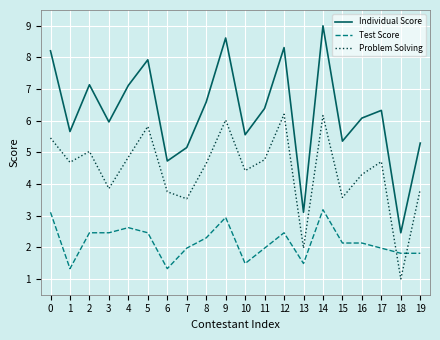

At how many categories does at least one series exceed 5?

17